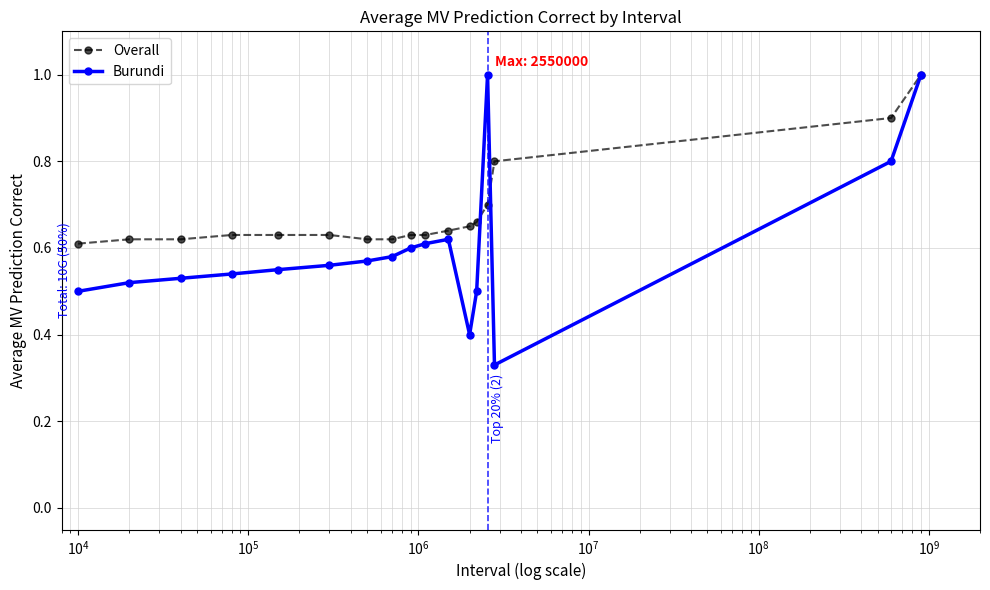

At how many categories does at least one series exceed 0?

17